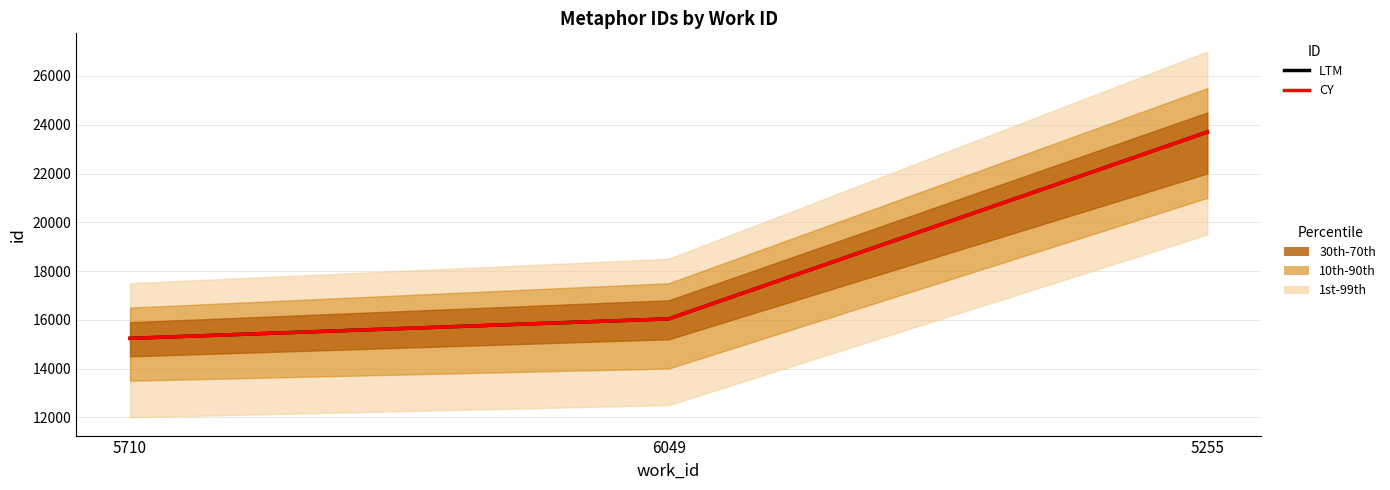

What is the value of the CY point at the 1st from the left?

15238